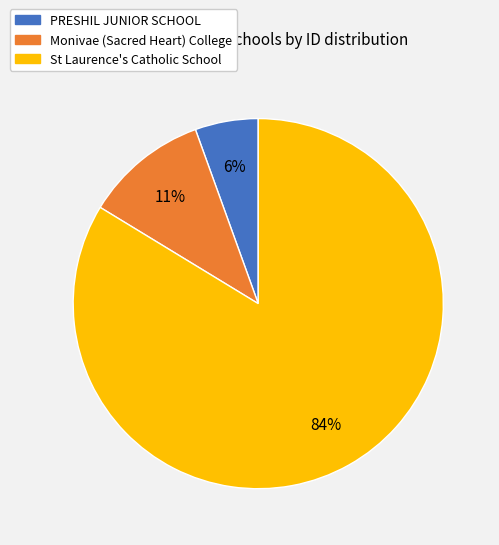

The PRESHIL JUNIOR SCHOOL slice represents 1% of the pie. True or false?

False